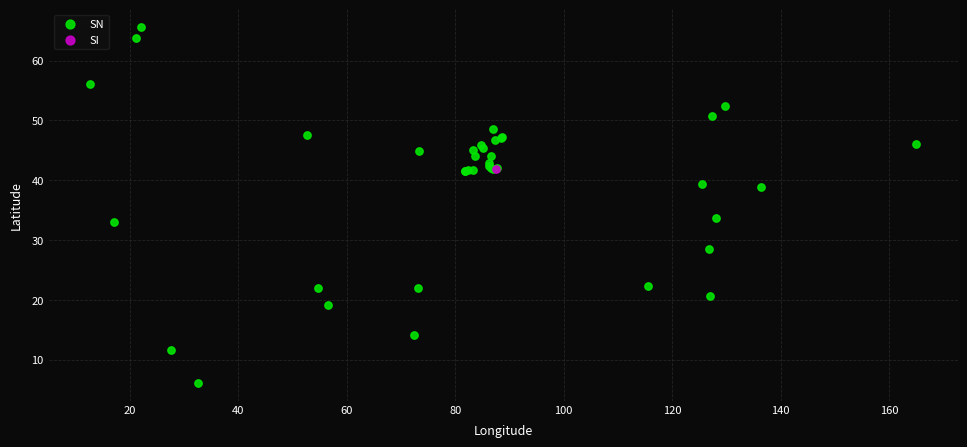

What are all the series names shown in the legend?

SN, SI